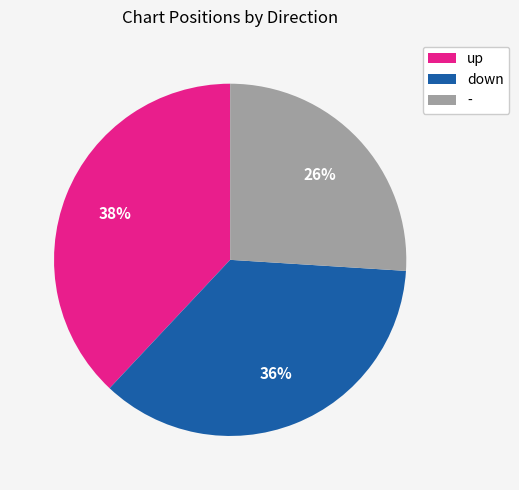

Combined, do up and - account for over 50%?

Yes